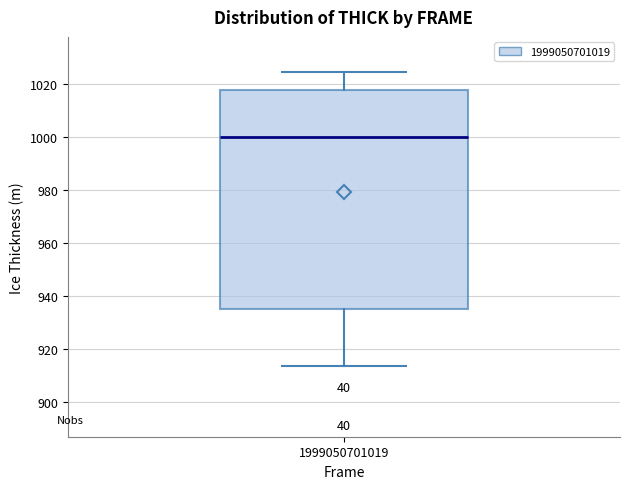

Read this box plot against the y-axis: the position of the median line, the range covered by the box, and the ends of both whiskers. The values are not printed on the chart, so give them approximately, as read against the axis.

median 1000, box 936 to 1018, whiskers 914 to 1024